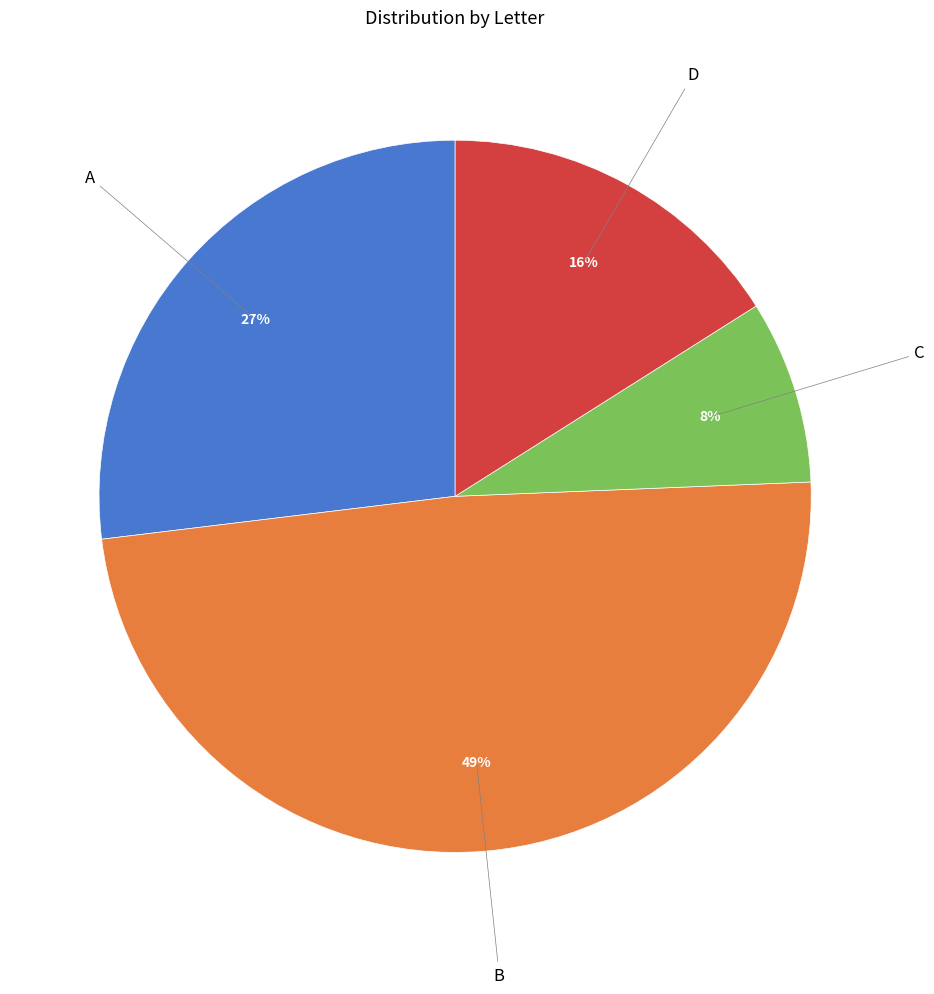

True or false: B accounts for 49% of the total.

True